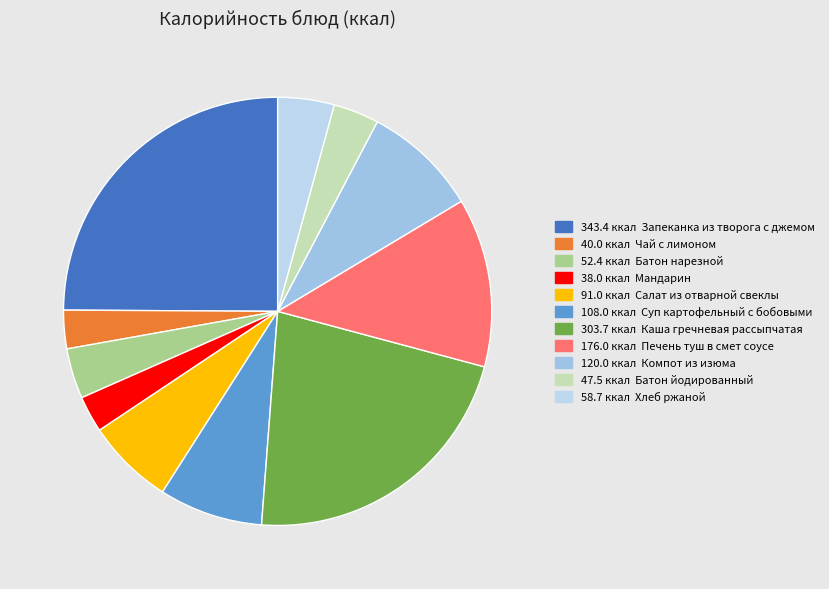

Count the number of slices in the pie.

11